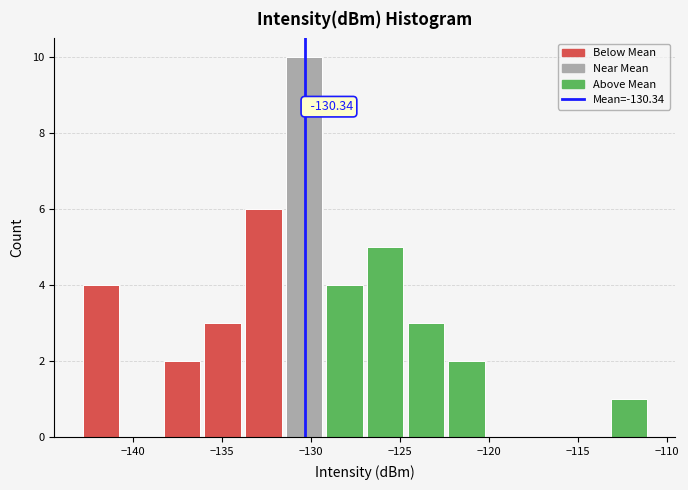

Which range on the x-axis has the tallest bar?

-131.5 to -129.0